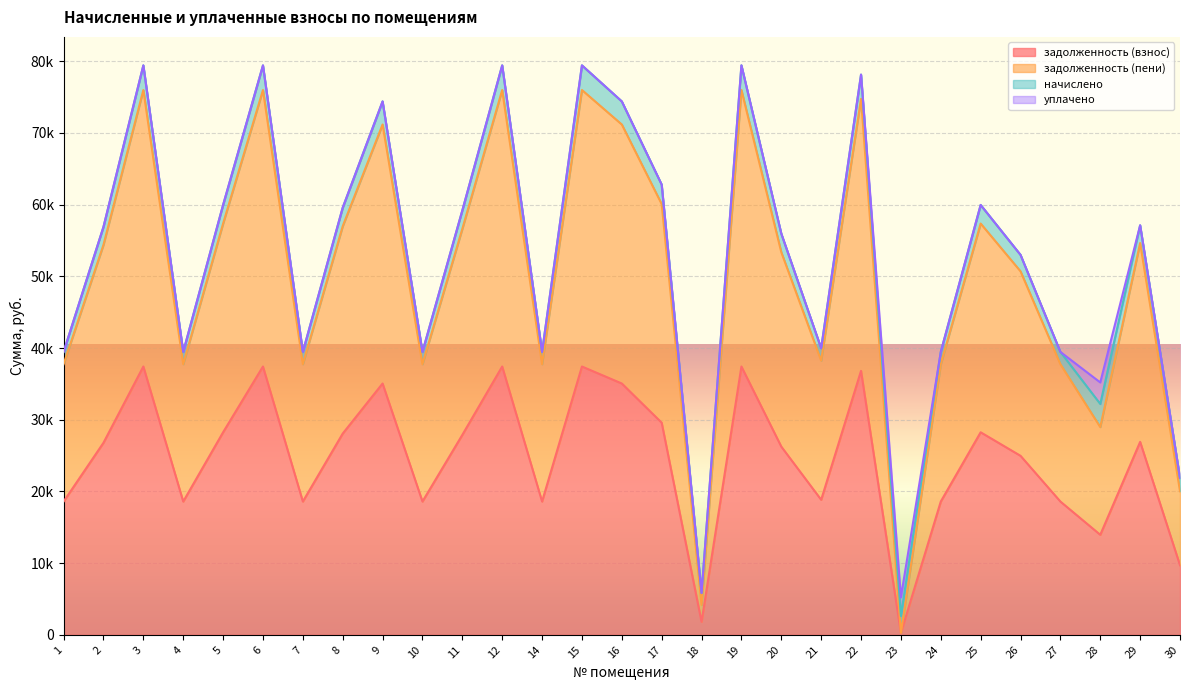

At which label does задолженность (пени) reach its minimum?

23